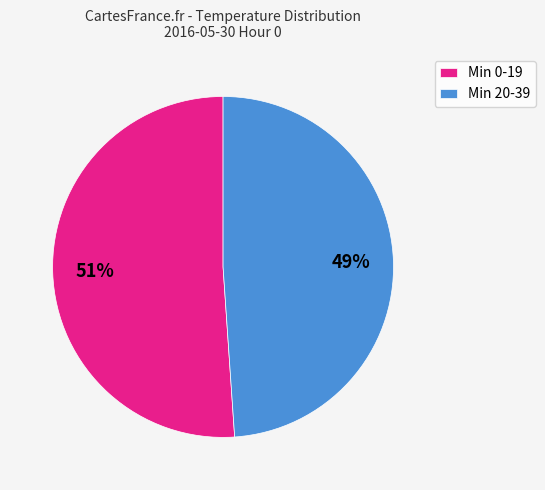

Is there any slice that represents more than half of the pie?

Yes